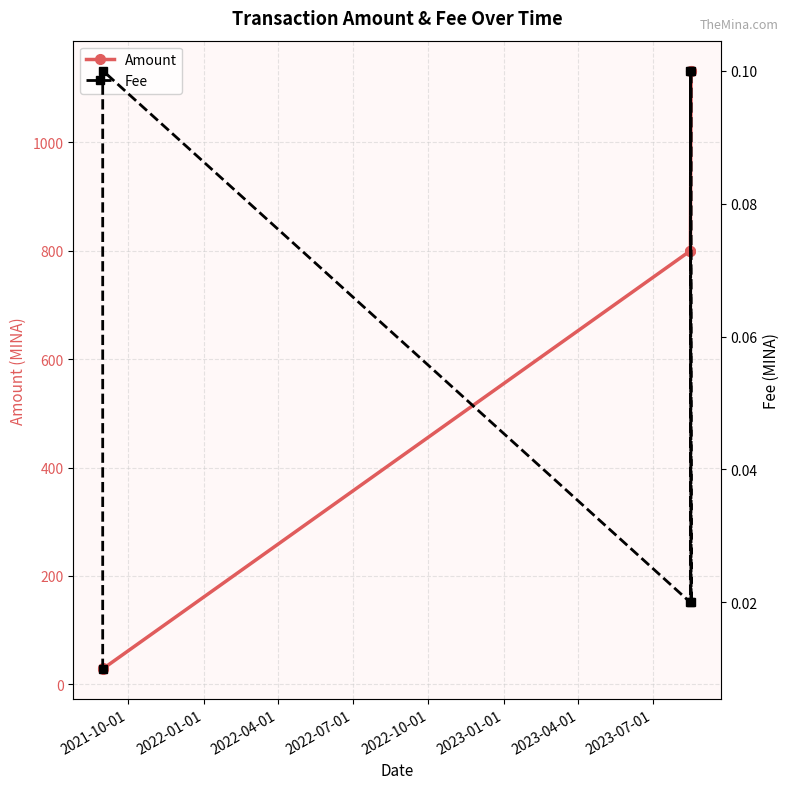

How many lines are shown in the chart?

2